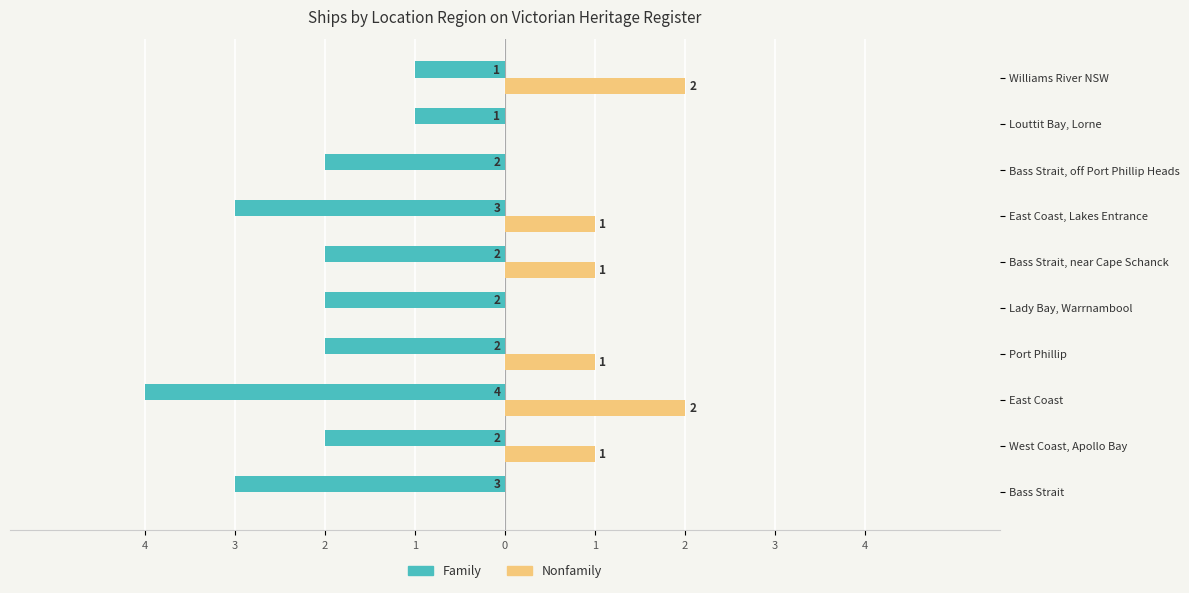

What are all the series names shown in the legend?

Family, Nonfamily